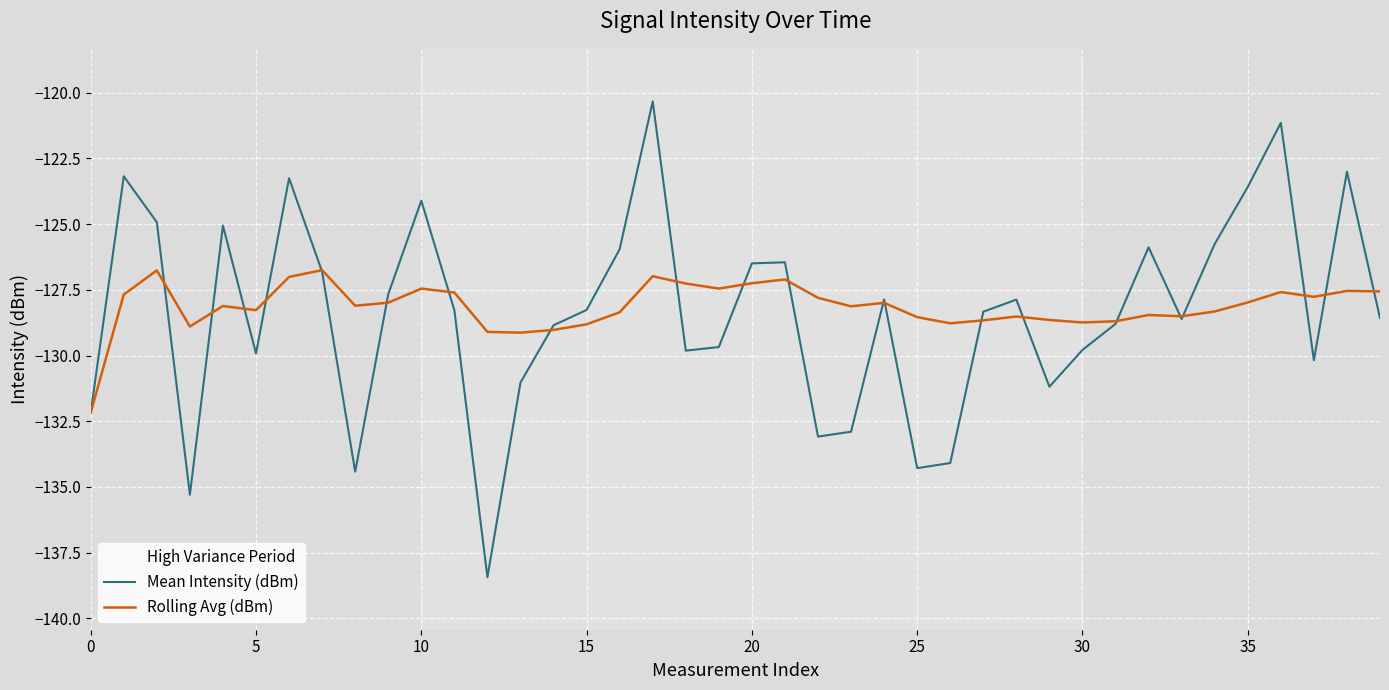

What is the average value of the Rolling Avg (dBm) series?

-128.1